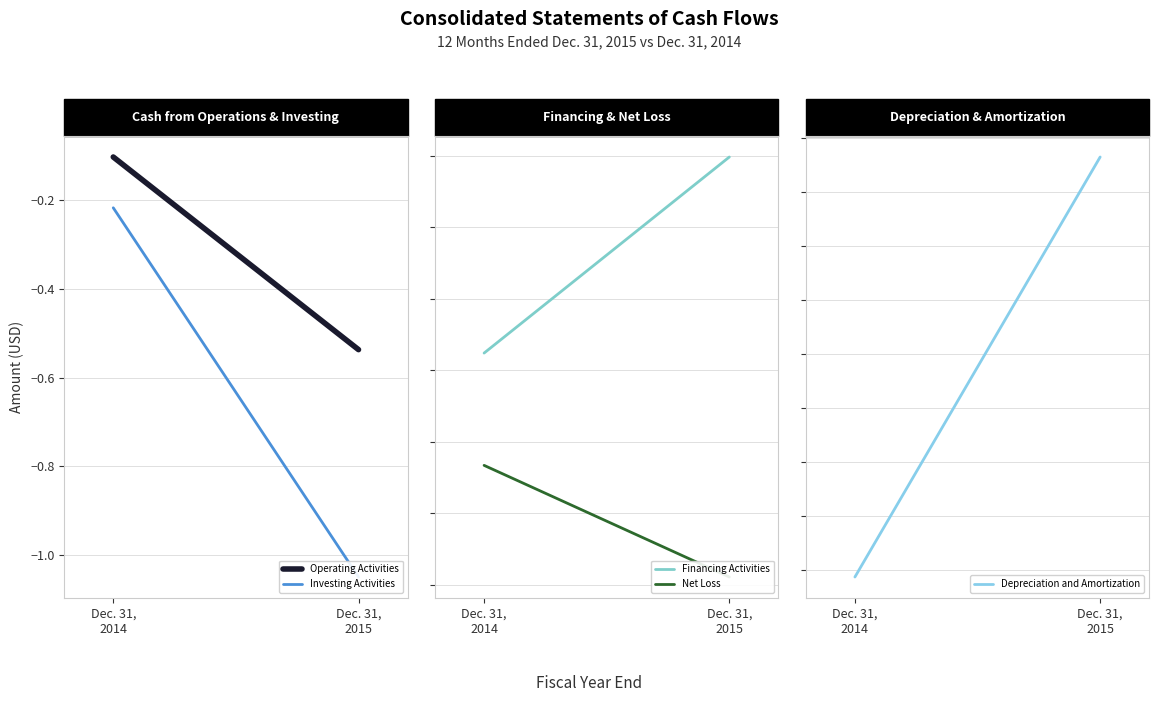

What is the value of the Financing Activities point at the 1st from the left?

1206746